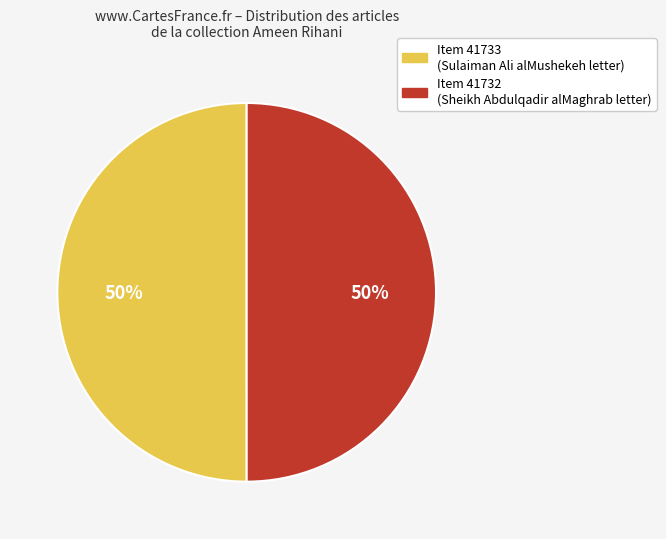

To the nearest percent, what is the average slice percentage?

50%